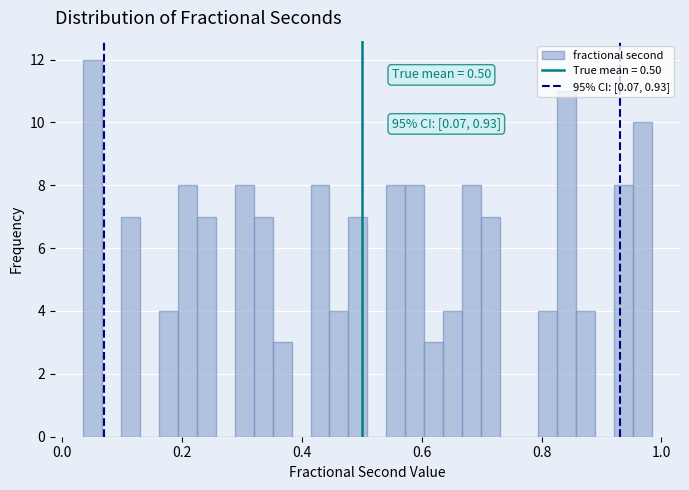

Read against the x-axis, roughly where is the centre of the tallest bar?

0.06